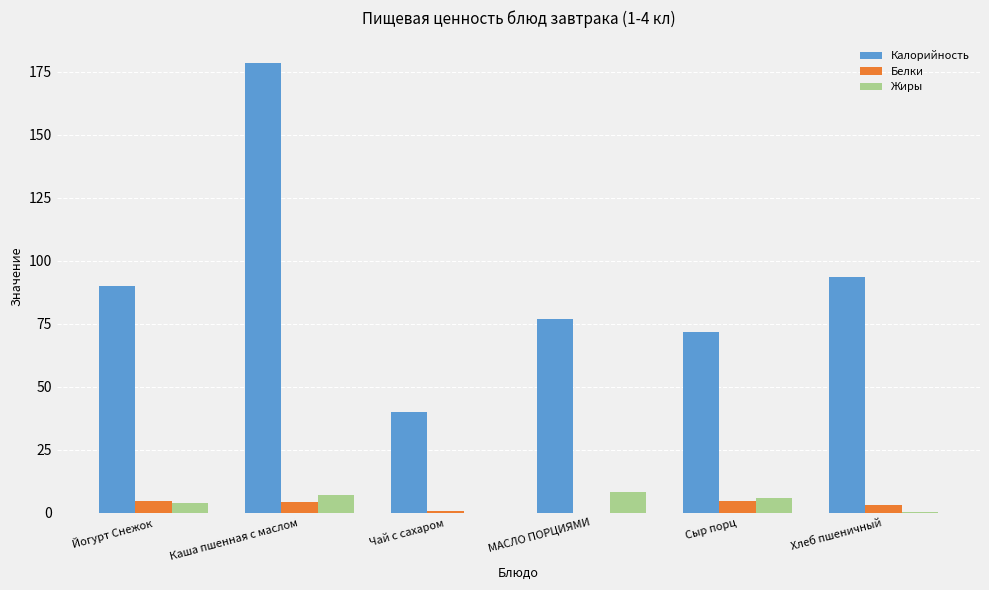

What is the difference between the Белки values at Хлеб пшеничный and Сыр порц?

1.5